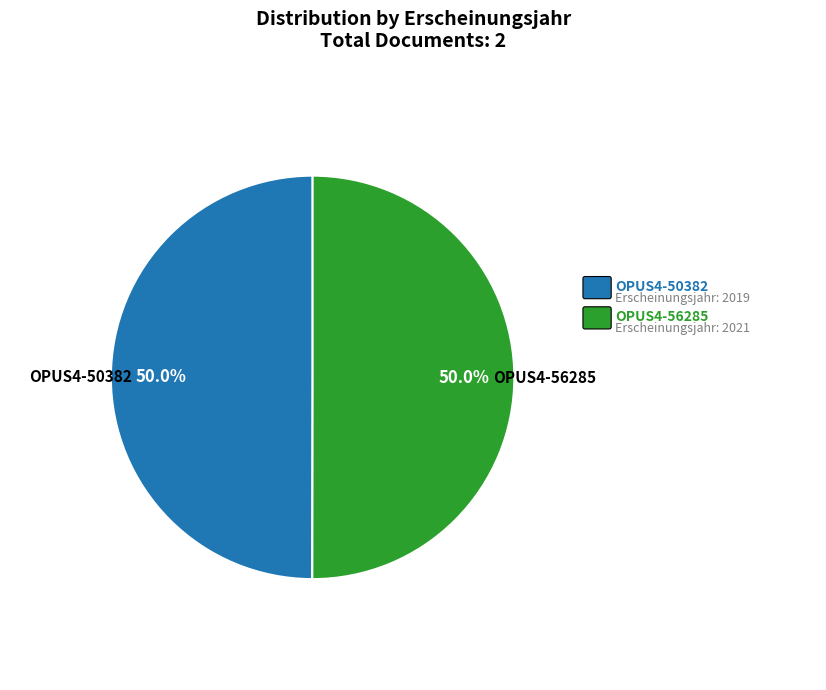

What is the ratio of the value at OPUS4-56285 to the value at OPUS4-50382?

1.0